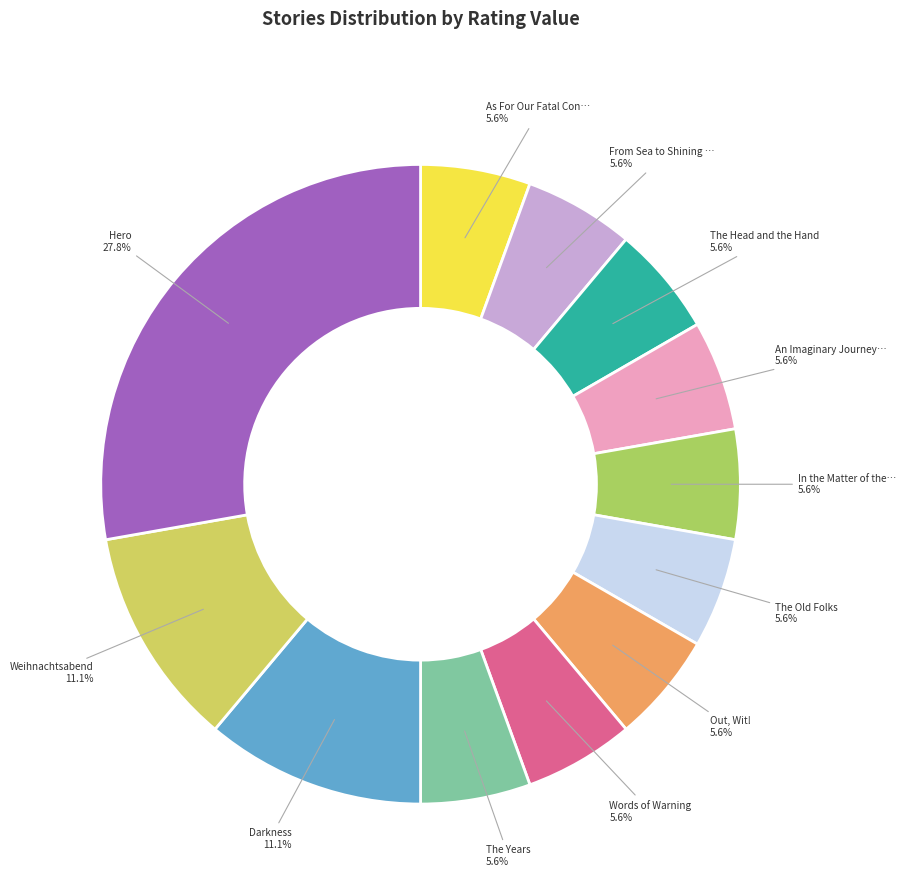

Does any single category account for the majority?

No